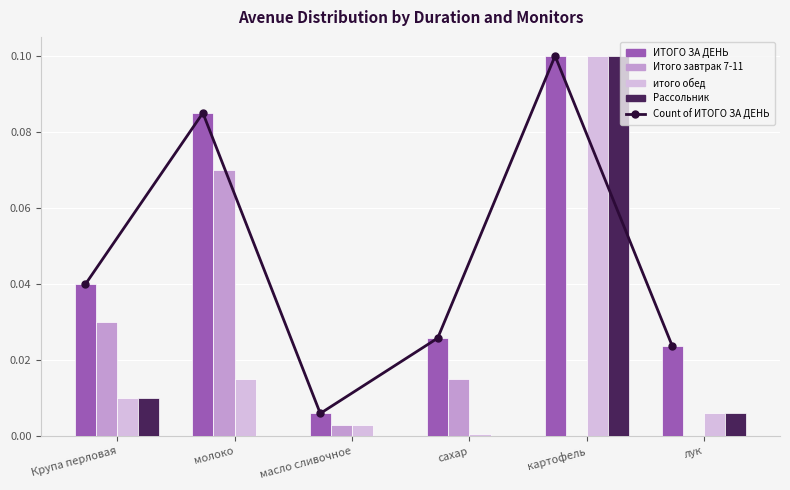

At which label does Итого завтрак 7-11 reach its peak?

молоко